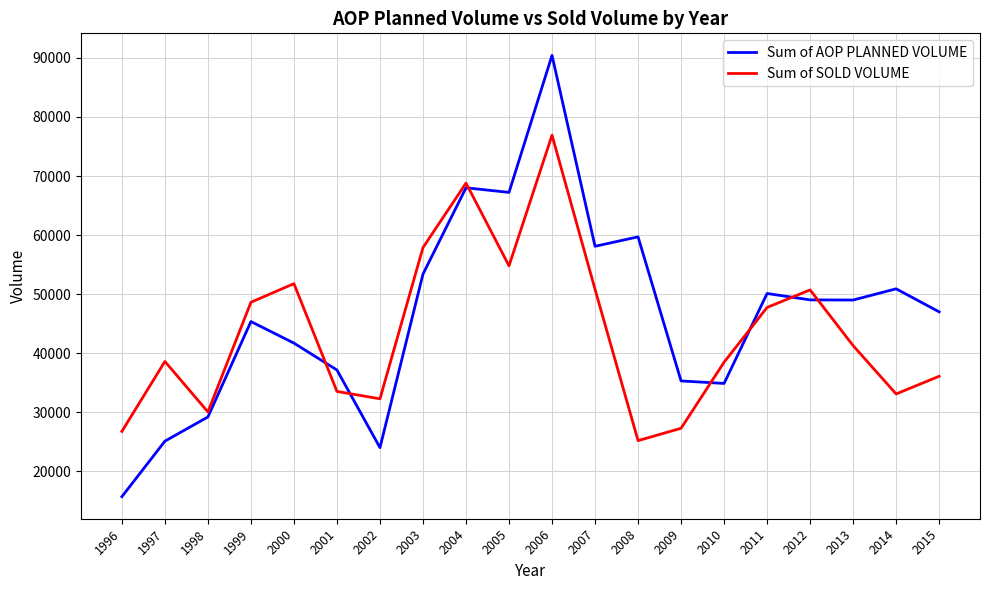

The value of Sum of AOP PLANNED VOLUME at 2011 is 17969. True or false?

False